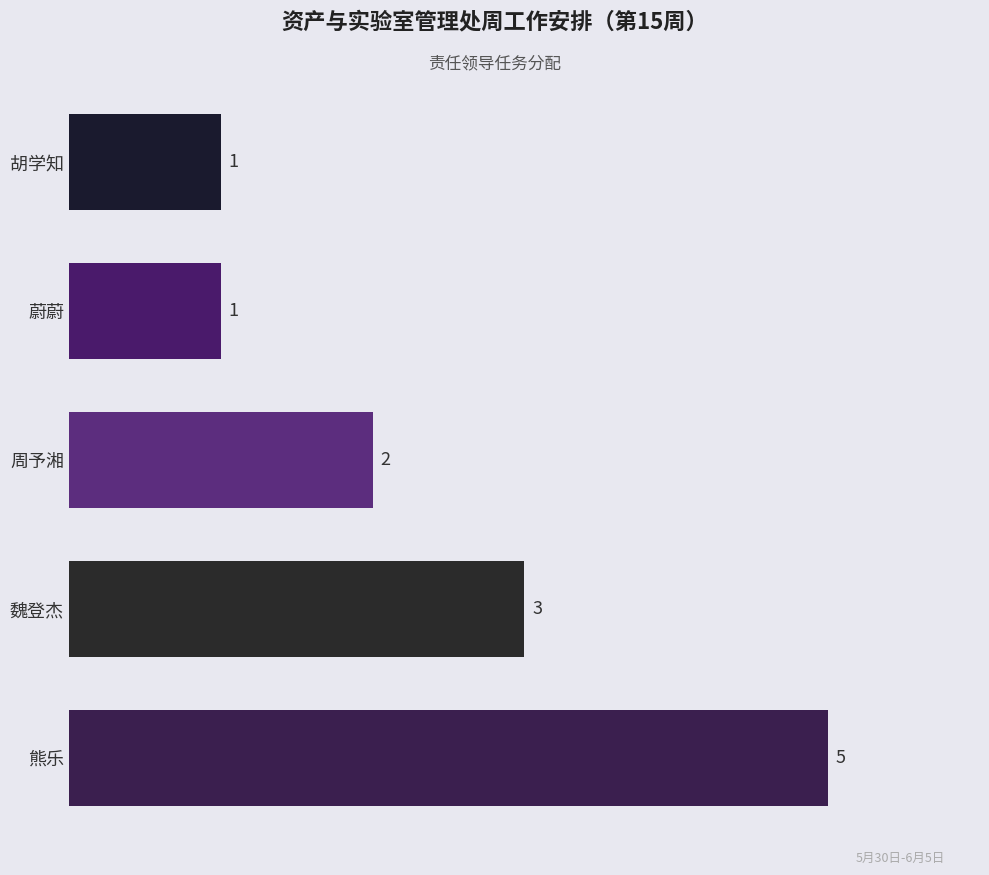

Reading bottom to top, what are all the values shown in this chart?

5	3	2	1	1